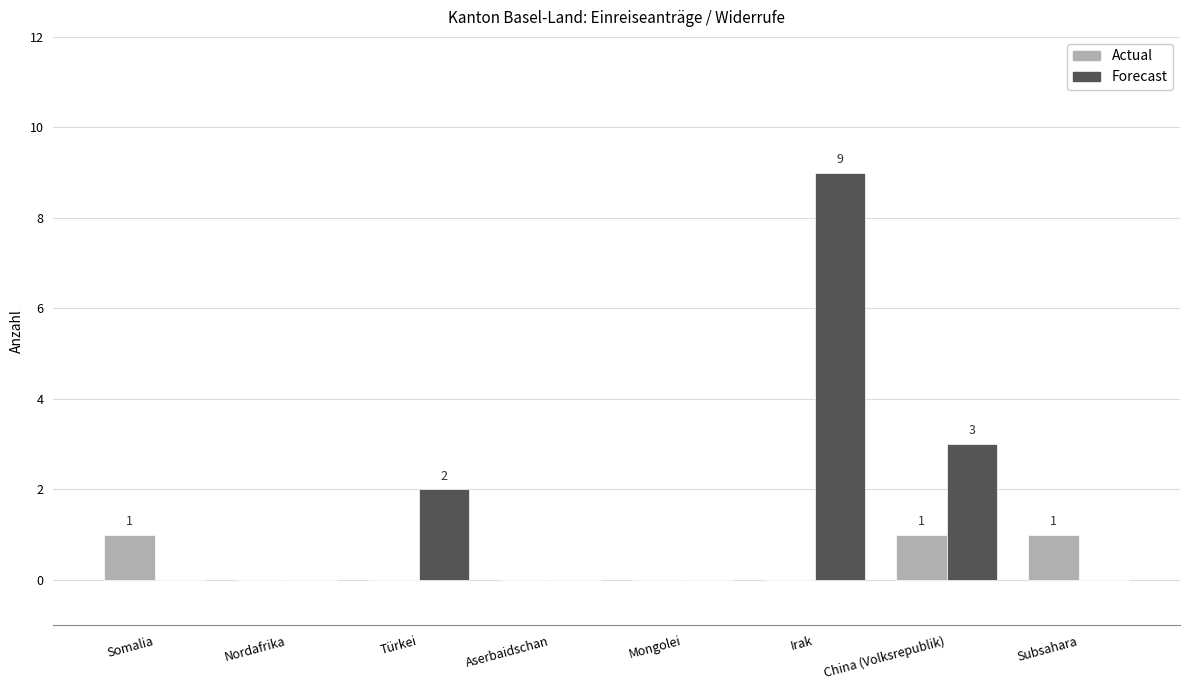

What is the sum of all Forecast values?

14